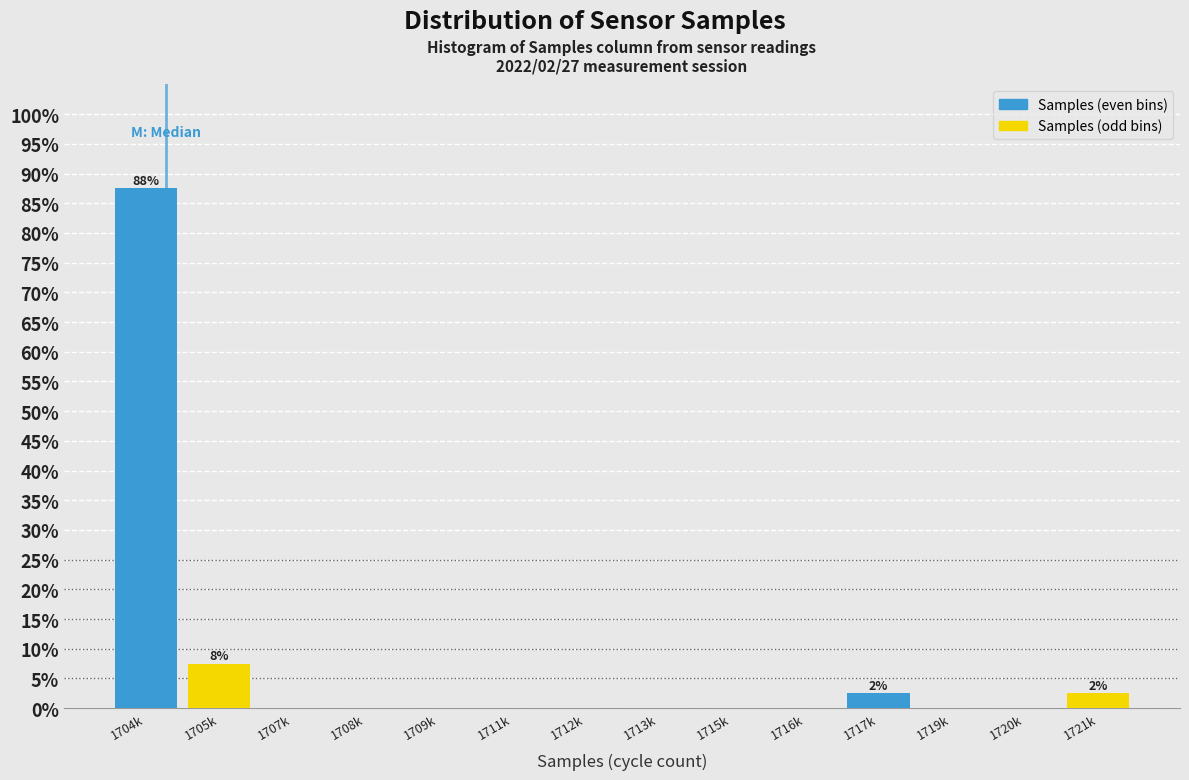

Reading right to left, transcribe all the data shown in this chart.

1721k=2.5	1720k=0.0	1719k=0.0	1717k=2.5	1716k=0.0	1715k=0.0	1713k=0.0	1712k=0.0	1711k=0.0	1709k=0.0	1708k=0.0	1707k=0.0	1705k=7.5	1704k=87.5